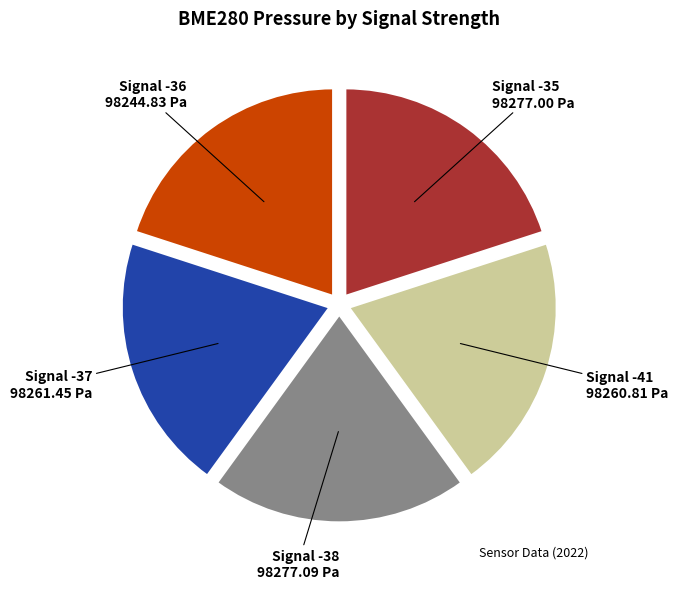

Is there a majority slice in this chart?

No